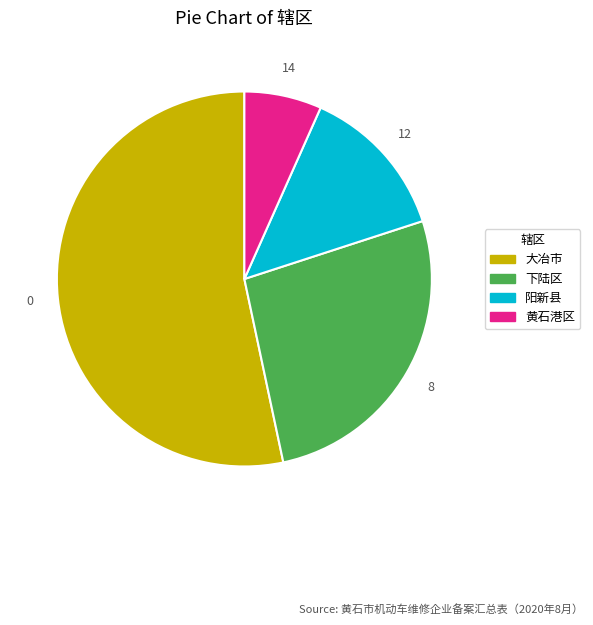

What is the ratio of the value at 黄石港区 to the value at 阳新县?

0.5